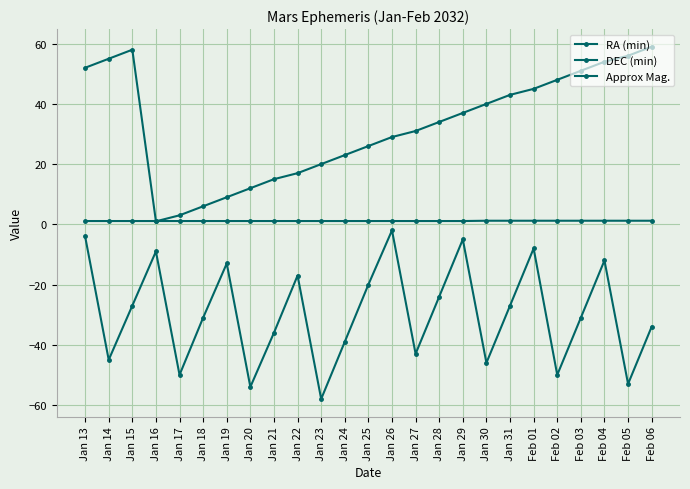

How many data points in DEC (min) are above -31?

12